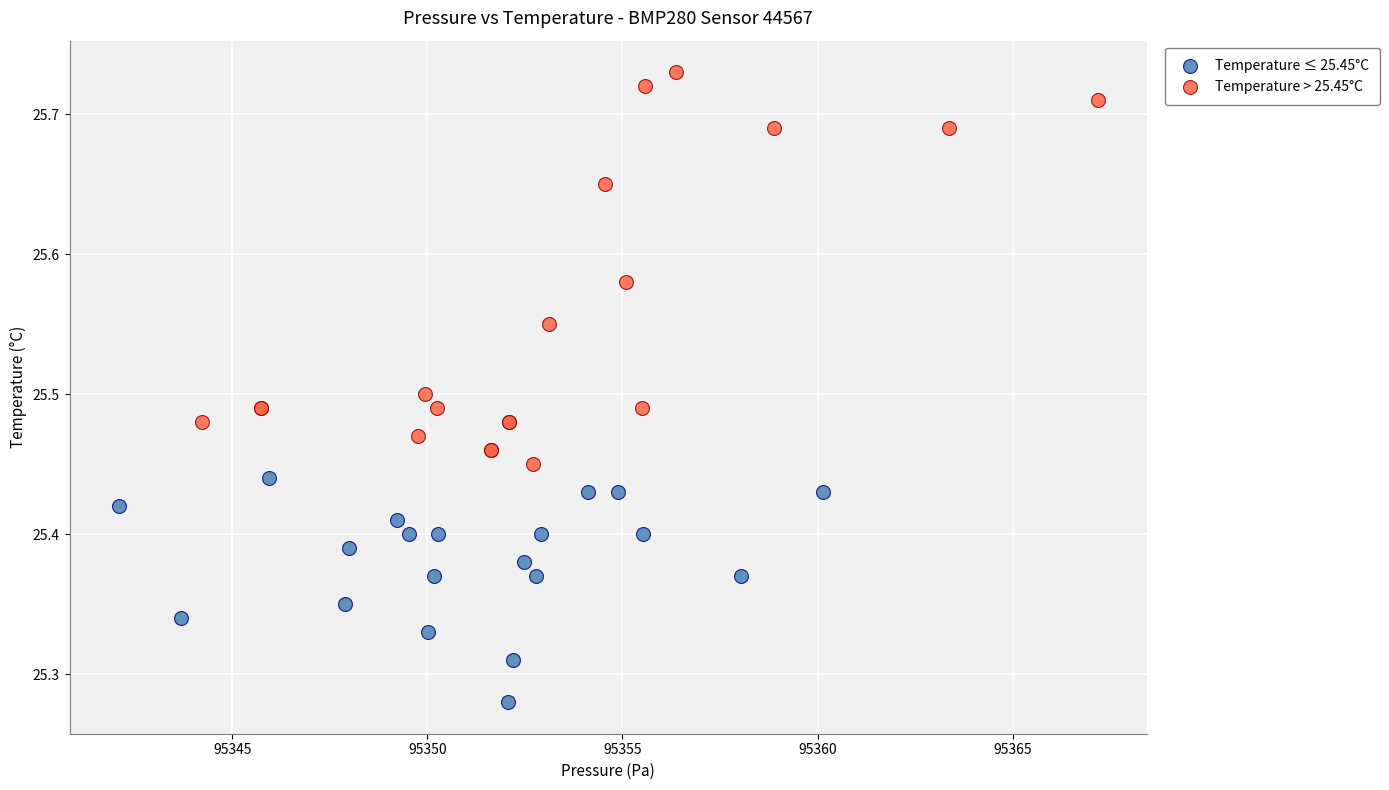

Which series contains the highest Y value?

Temperature > 25.45°C